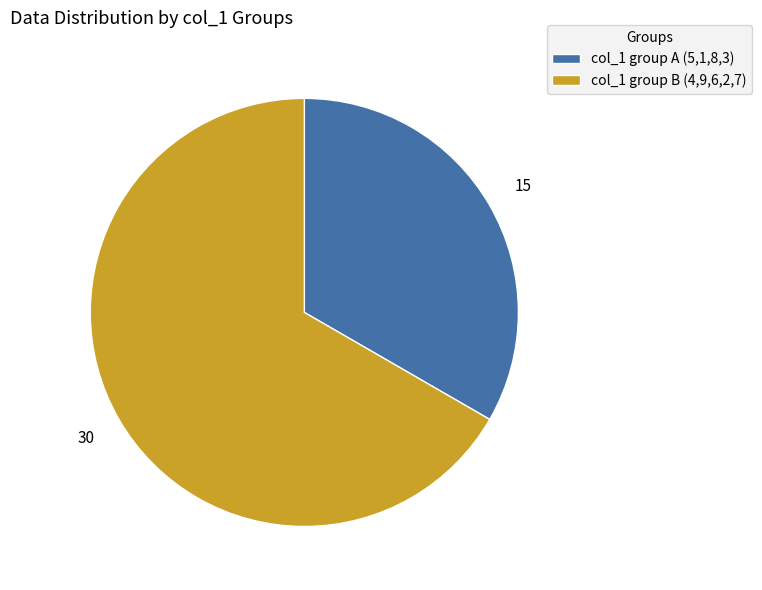

Count the number of slices in the pie.

2